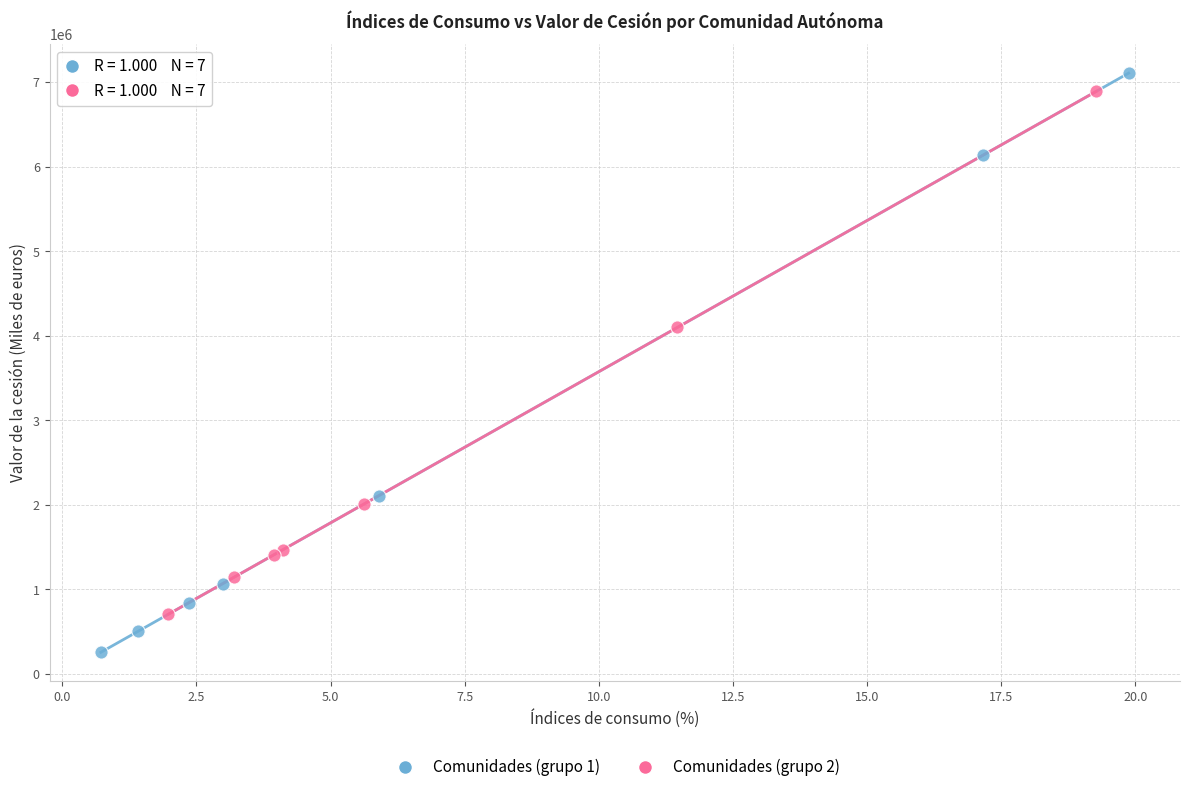

Which series reaches the maximum Y coordinate?

Comunidades (grupo 1)